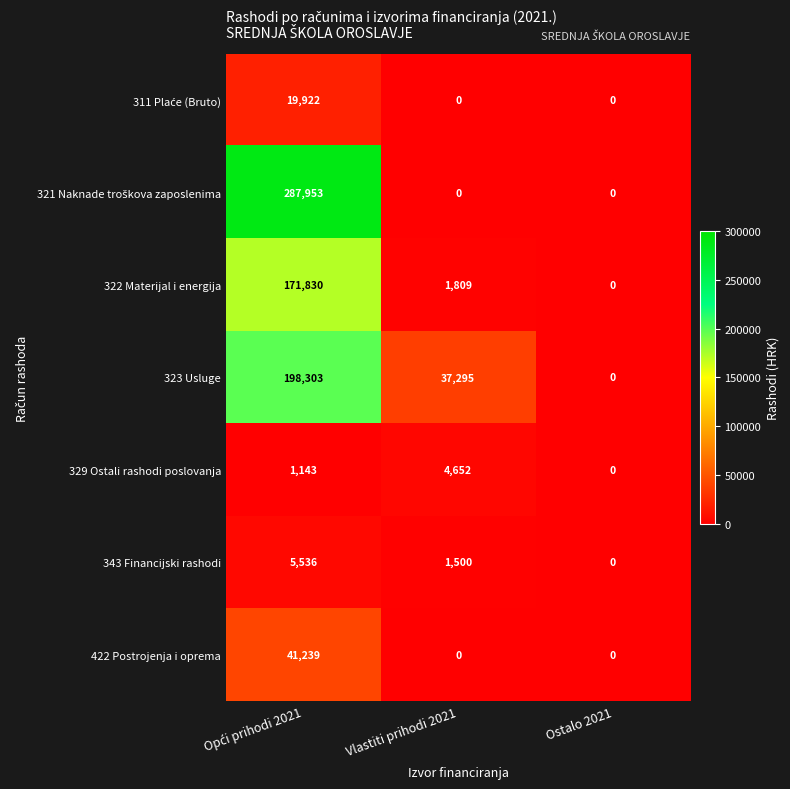

Count the 323 Usluge values in the range 0 to 198303.

3